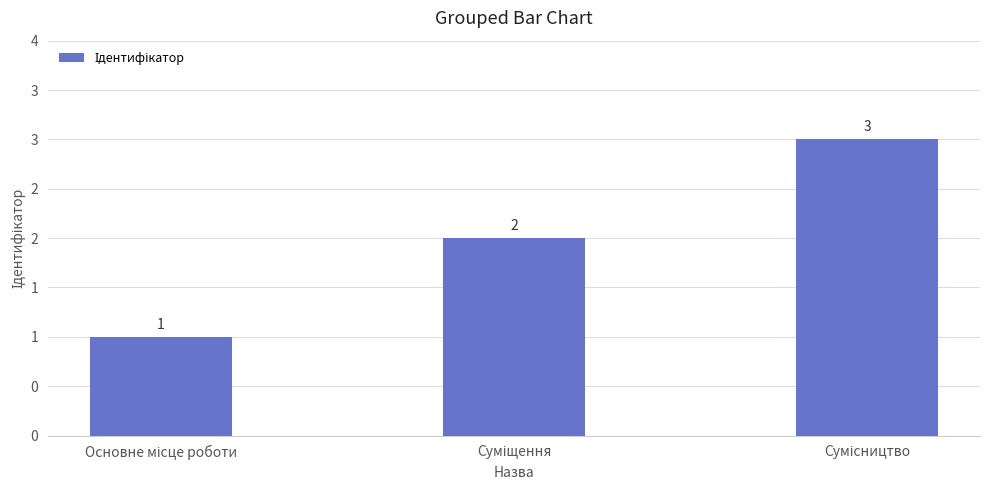

The value at Основне місце роботи is 1. True or false?

False